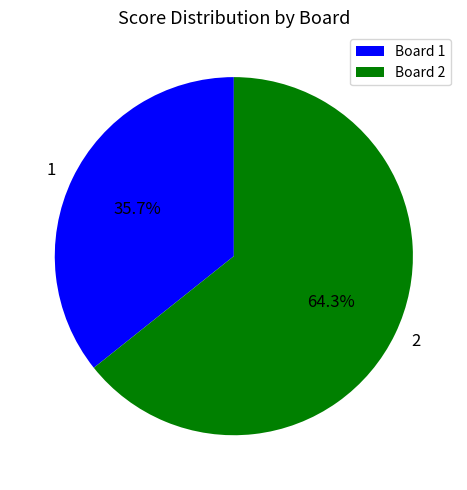

Which category has the biggest portion of the pie?

Board 2